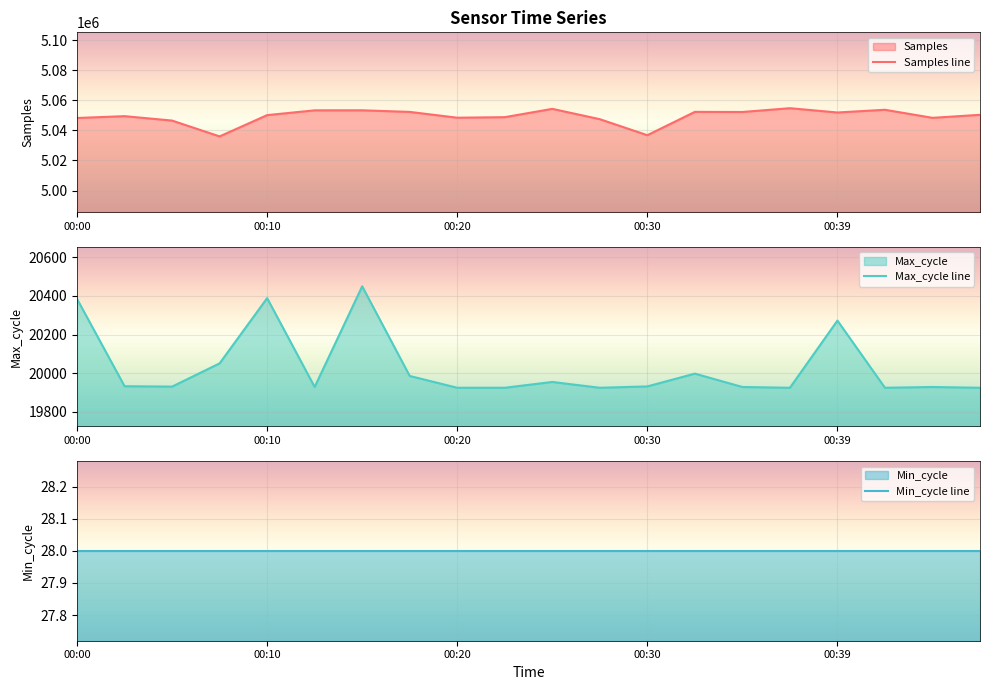

What is the highest value of the Samples line series?

5054845